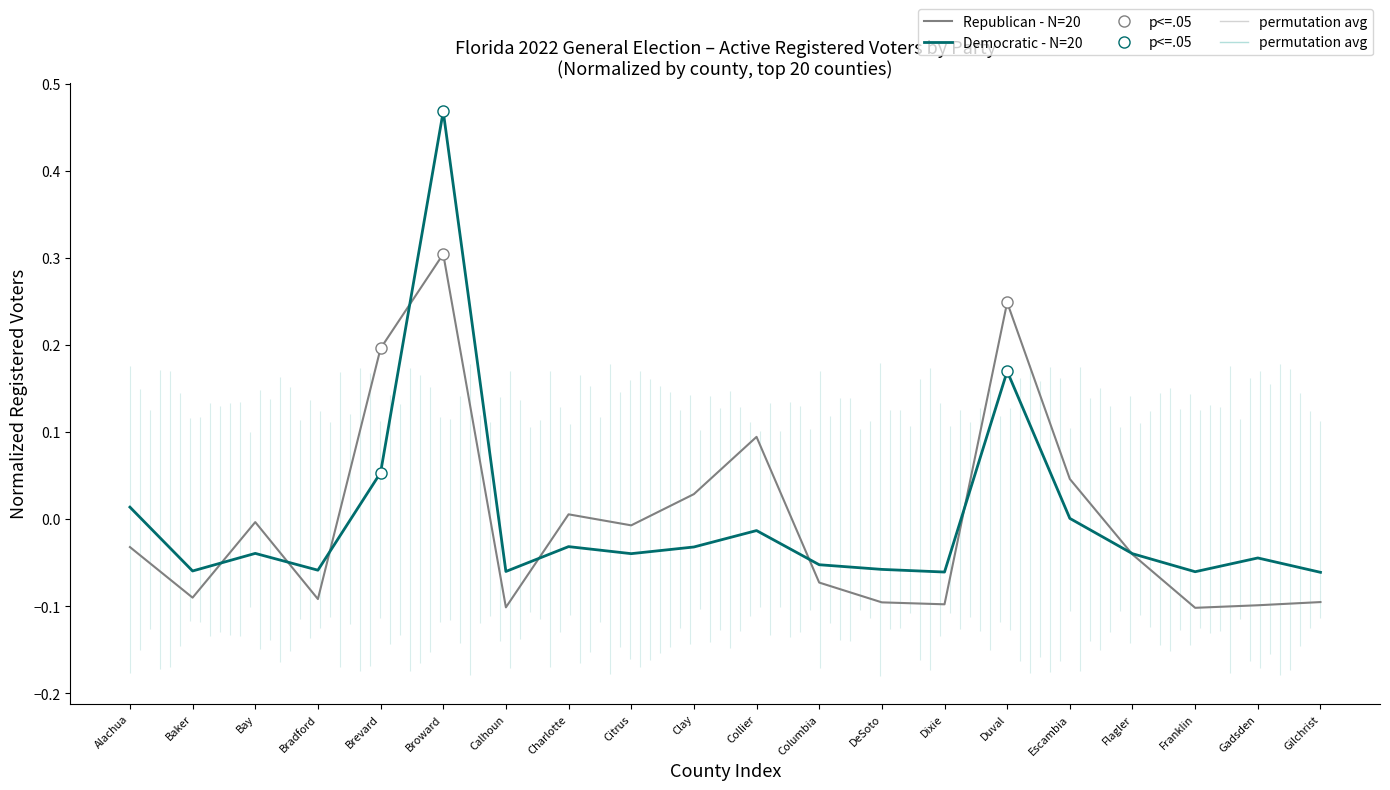

What are all the series names shown in the legend?

Republican - N=20, Democratic - N=20